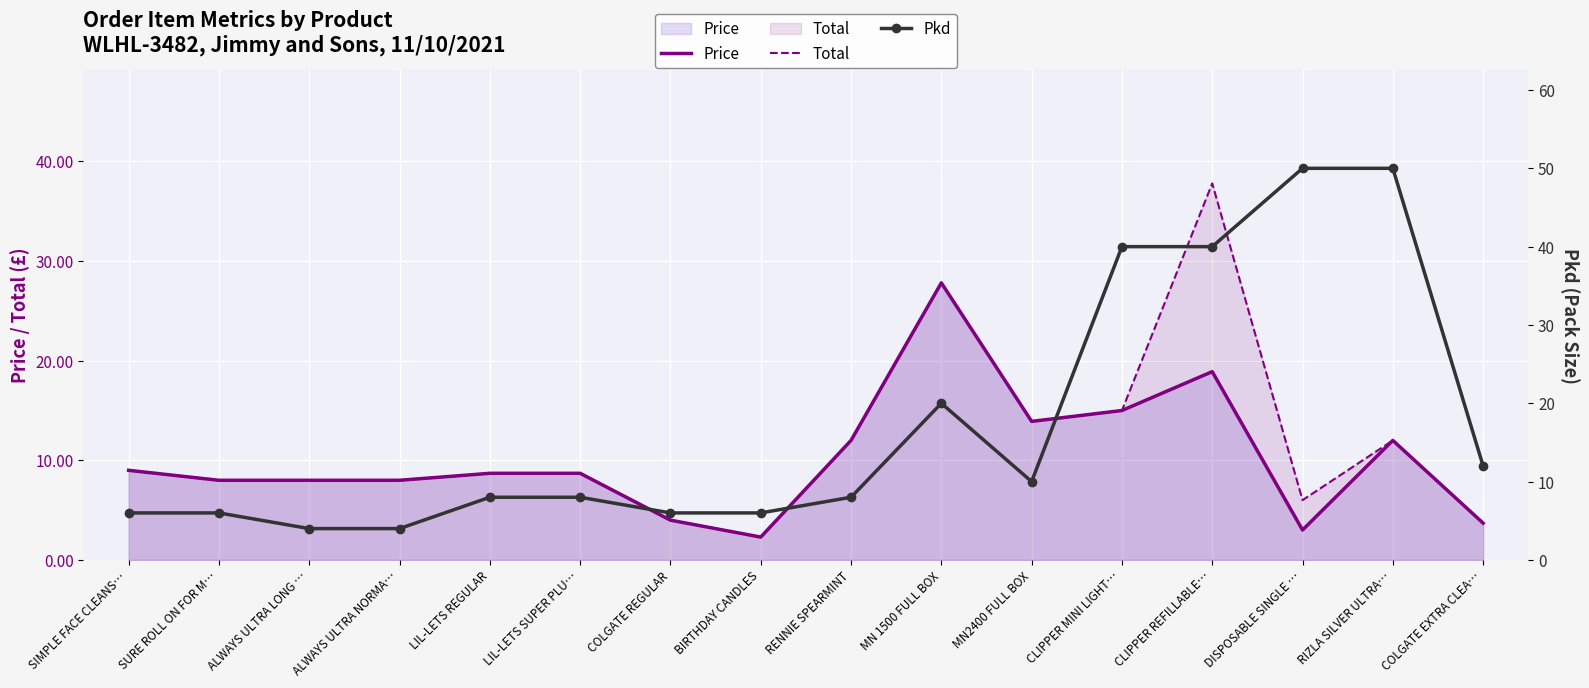

What is the difference between the highest and lowest values at SIMPLE FACE CLEANS…?

3.0